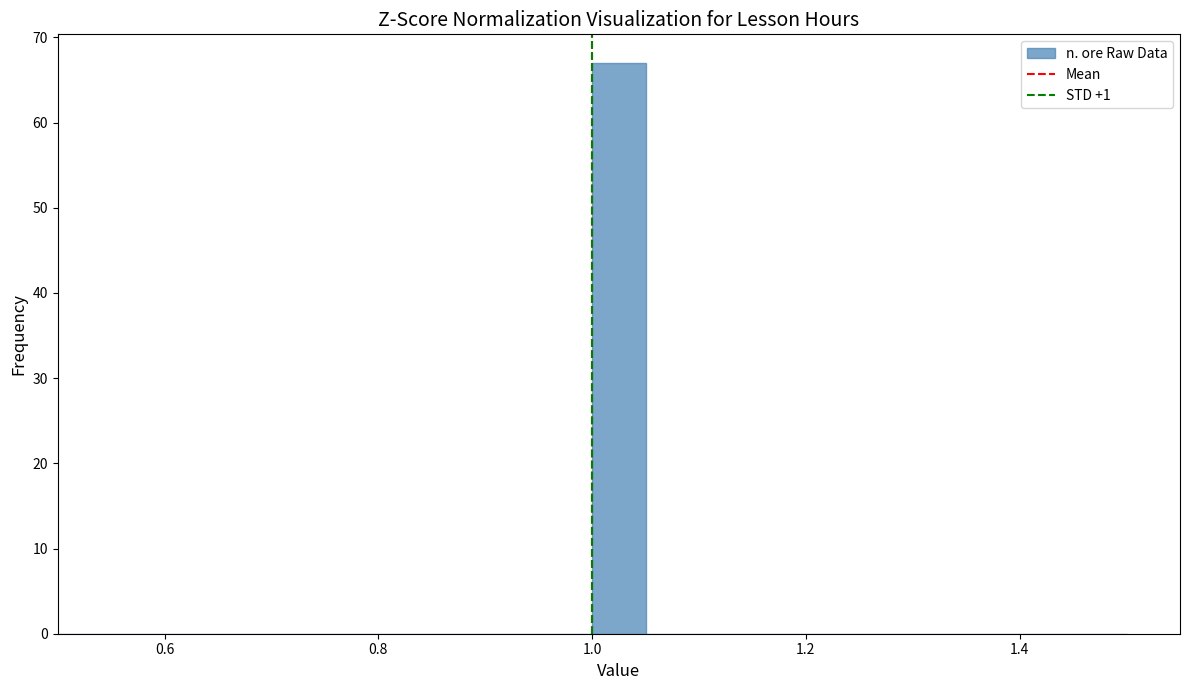

Around what value on the x-axis is the tallest bar? Give the approximate position of its centre, as read against the axis.

1.02